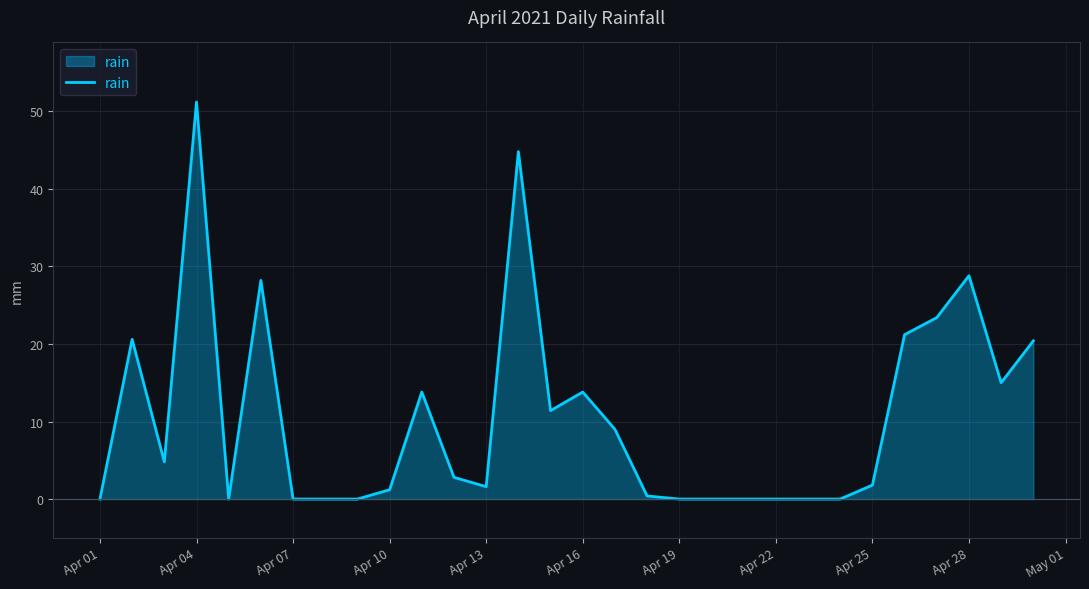

What is the difference between the maximum and minimum values?

51.2